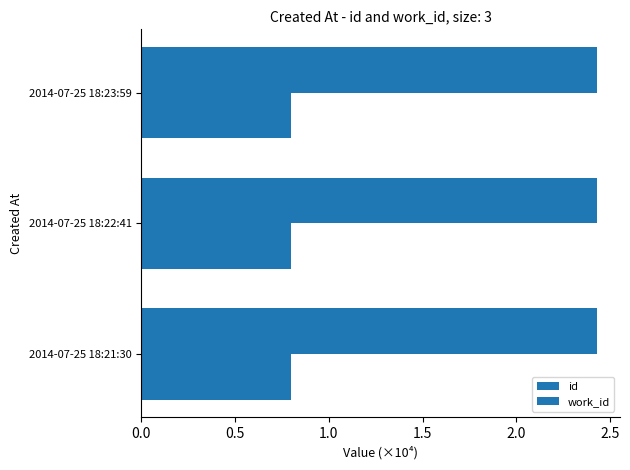

What are all the series names shown in the legend?

id, work_id